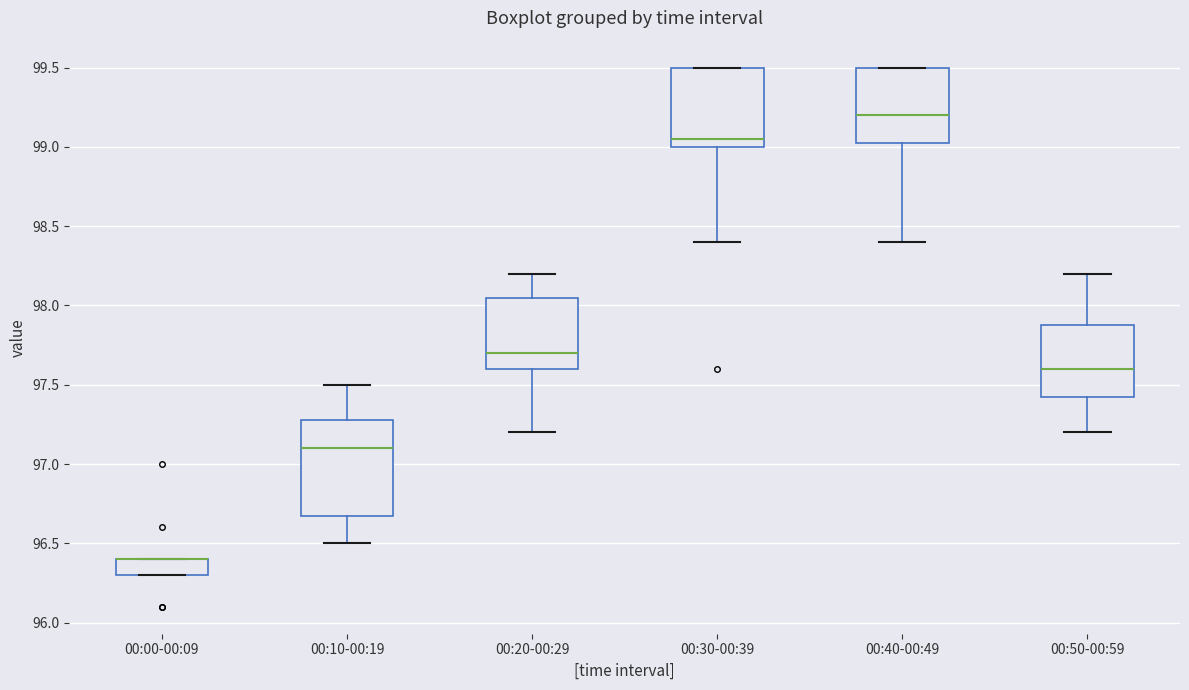

Reading left to right, read every box against the y-axis: the position of its median line, the range the box covers, and the ends of its whiskers. The values are not printed on the chart, so give them approximately, as read against the axis.

00:00-00:09: median 96.40 (drawn on the box's upper edge), box 96.30 to 96.40, whiskers 96.30 to 96.40
00:10-00:19: median 97.10, box 96.70 to 97.30, whiskers 96.50 to 97.50
00:20-00:29: median 97.70, box 97.60 to 98.05, whiskers 97.20 to 98.20
00:30-00:39: median 99.05, box 99.00 to 99.50, whiskers 98.40 to 99.50
00:40-00:49: median 99.20, box 99.05 to 99.50, whiskers 98.40 to 99.50
00:50-00:59: median 97.60, box 97.45 to 97.90, whiskers 97.20 to 98.20